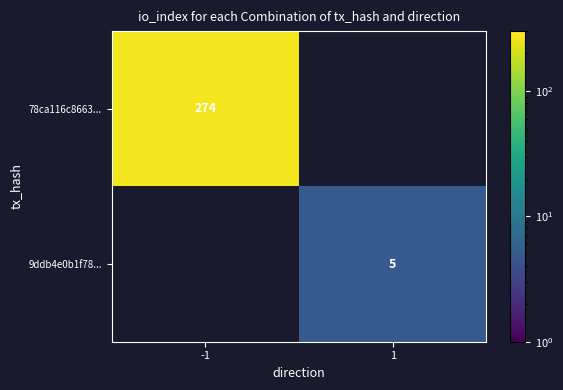

The 9ddb4e0b1f78... series shows 3 at 1. True or false?

False